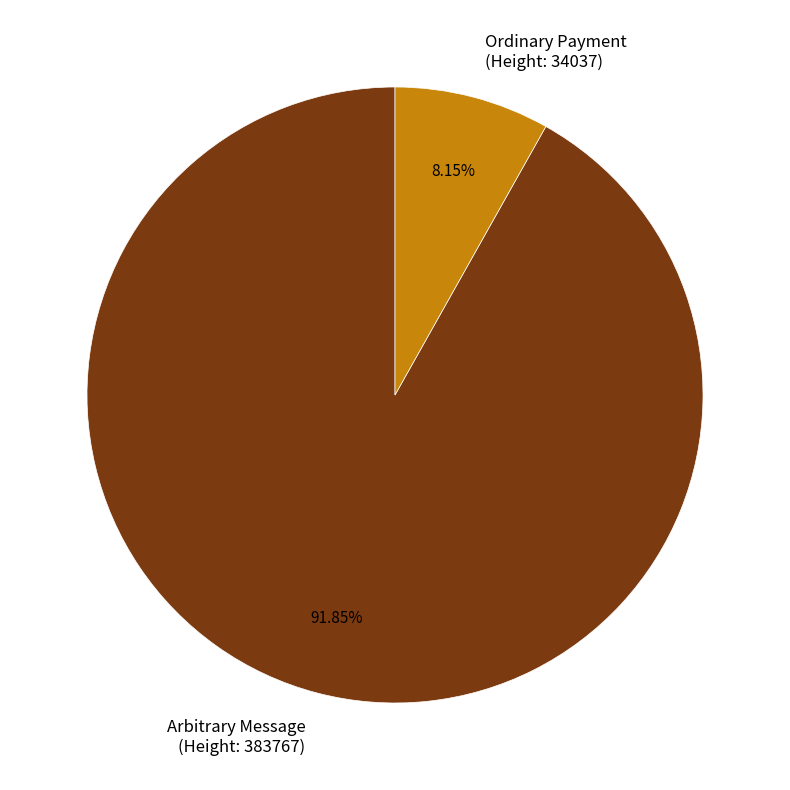

Rank the categories by value from lowest to highest.

Ordinary Payment (Height: 34037), Arbitrary Message (Height: 383767)